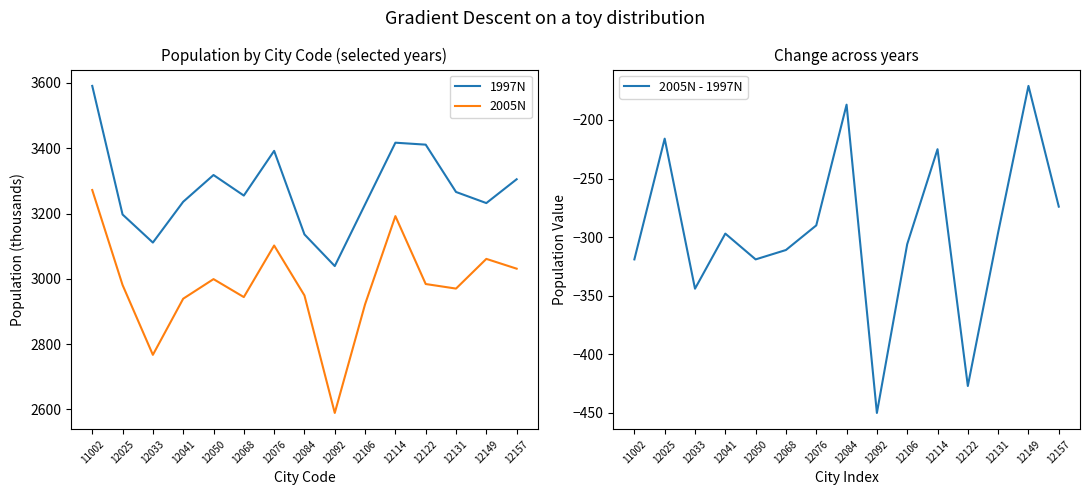

What is the value of the 1997N point at the 8th from the left?

3136